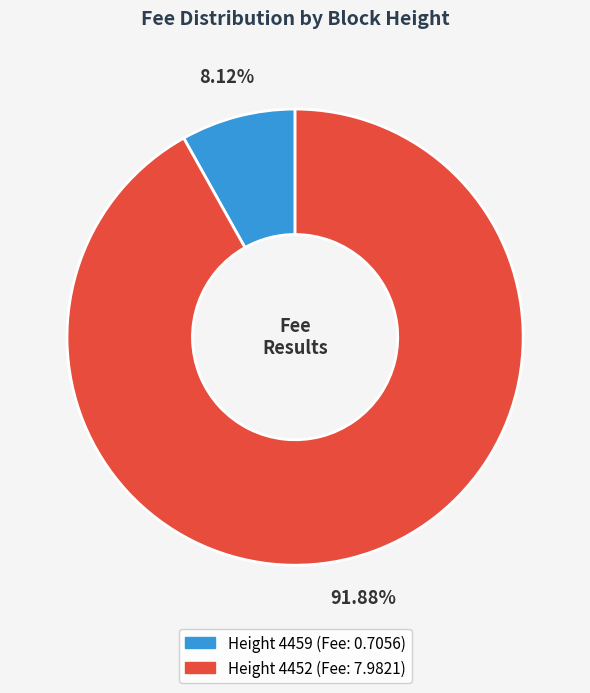

Does any single category account for the majority?

Yes